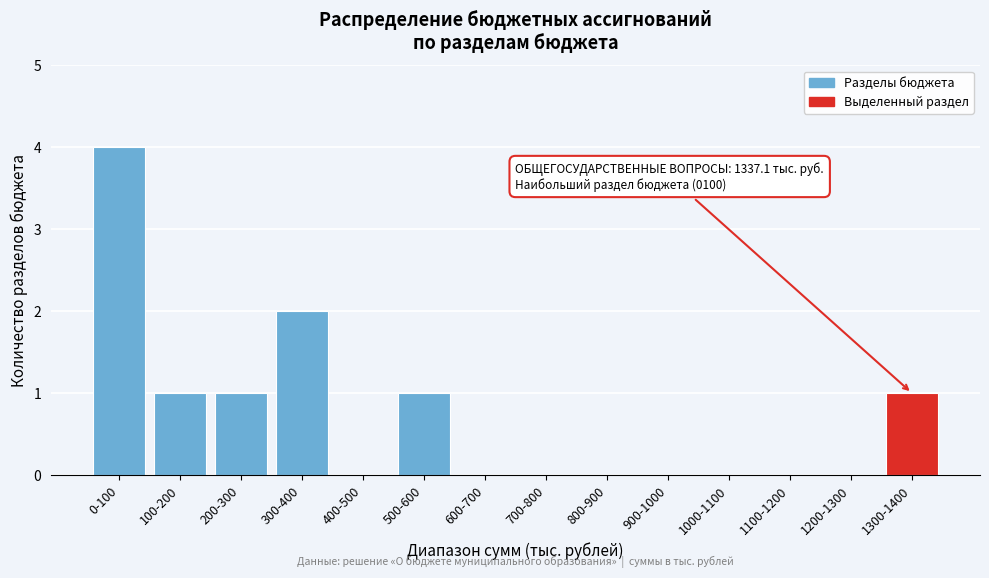

Reading left to right, list all the values displayed in this chart.

0-100=4	100-200=1	200-300=1	300-400=2	400-500=0	500-600=1	600-700=0	700-800=0	800-900=0	900-1000=0	1000-1100=0	1100-1200=0	1200-1300=0	1300-1400=1